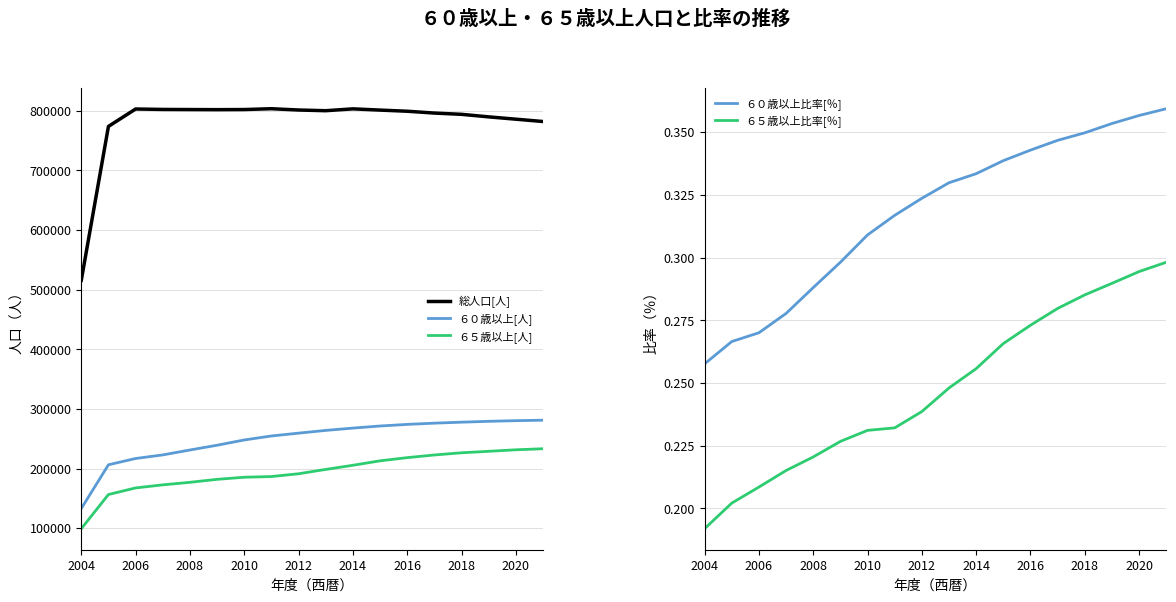

True or false: ６５歳以上比率[％] and ６０歳以上[人] intersect in this chart.

False